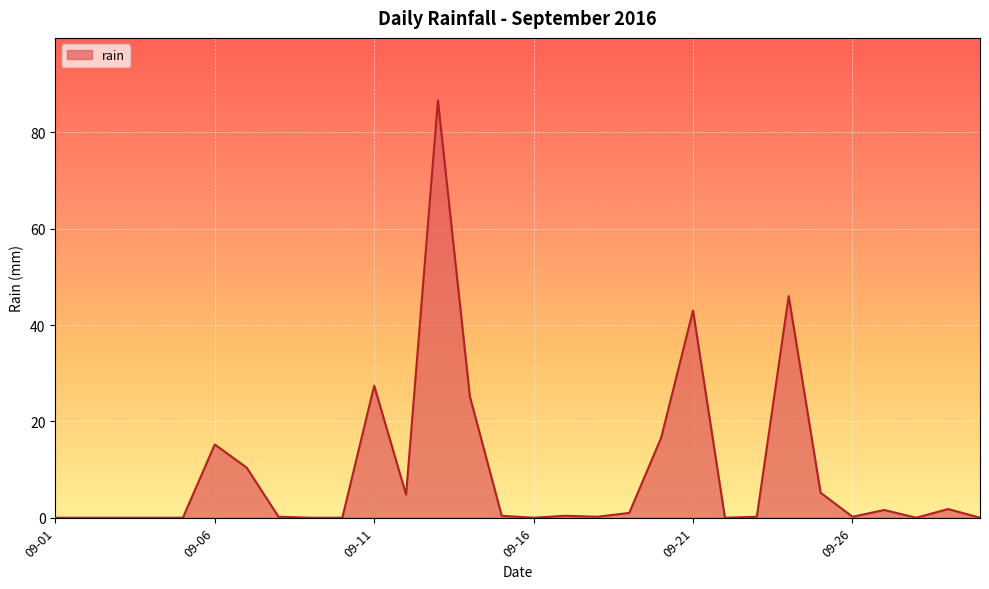

What is the maximum value shown in the chart?

86.6